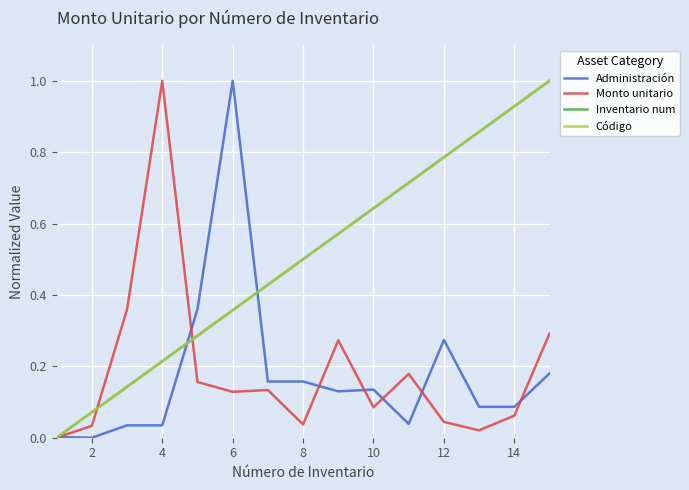

What is the maximum value shown in the chart?

1.0